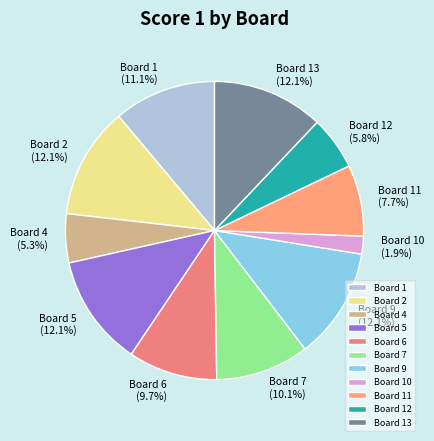

How many segments does this pie chart have?

11